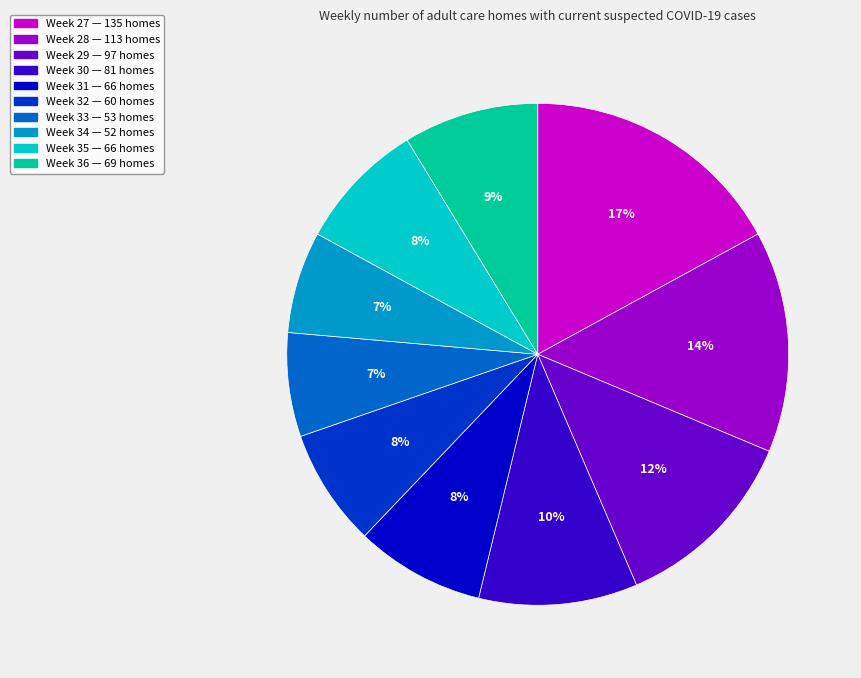

To the nearest percent, what is the difference between the largest and smallest slice percentages?

10%